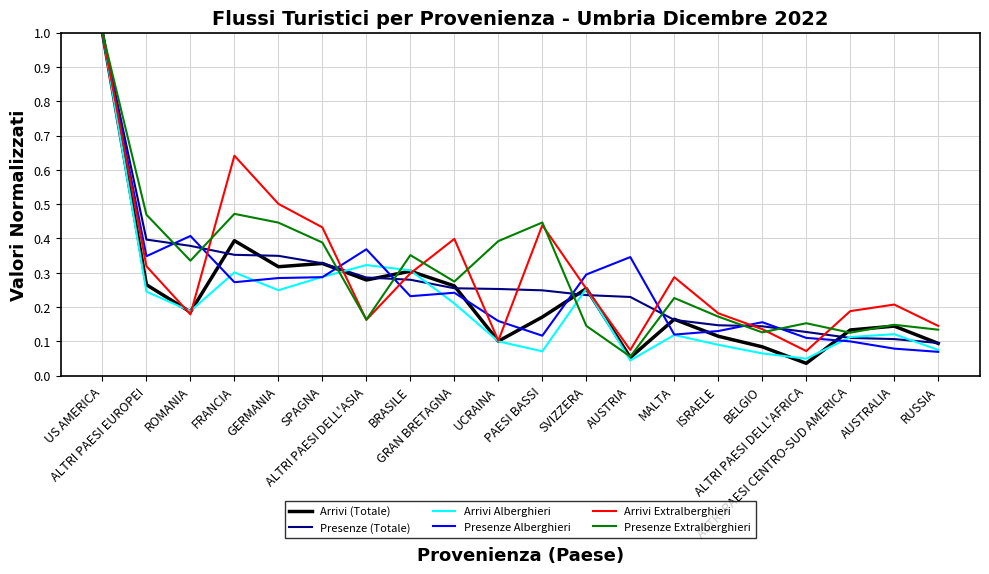

What is the highest value of the Presenze Alberghieri series?

1.0